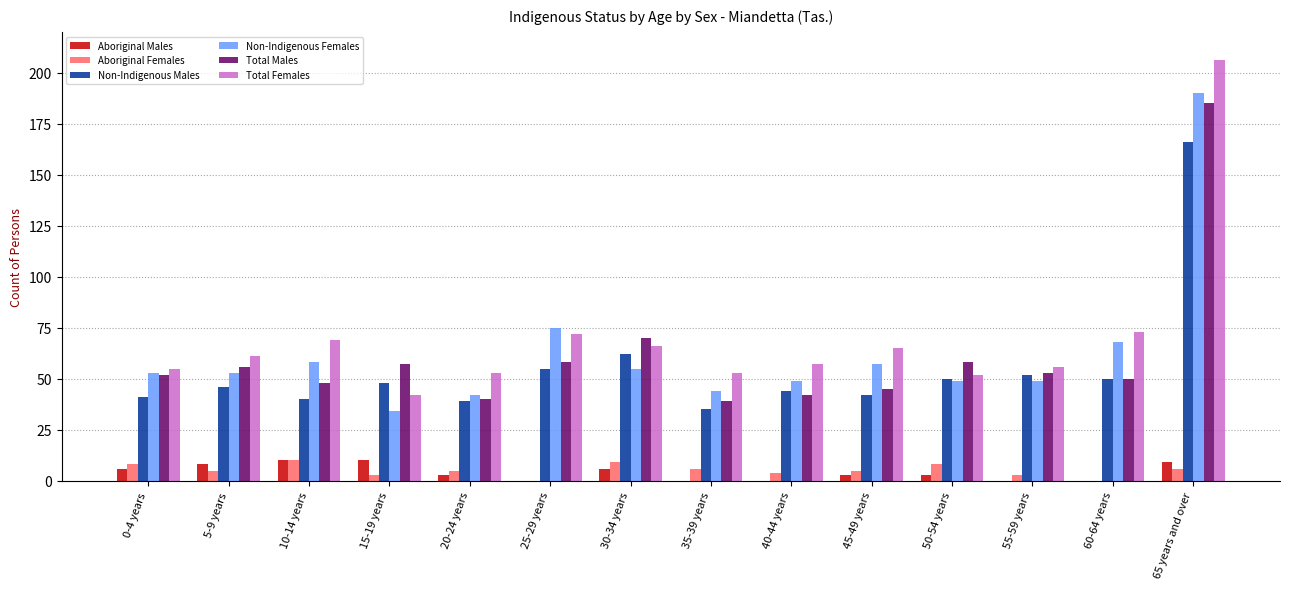

Reading left to right, what are all the values shown in this chart?

Aboriginal Males: 0-4 years=6	5-9 years=8	10-14 years=10	15-19 years=10	20-24 years=3	25-29 years=0	30-34 years=6	35-39 years=0	40-44 years=0	45-49 years=3	50-54 years=3	55-59 years=0	60-64 years=0	65 years and over=9
Aboriginal Females: 0-4 years=8	5-9 years=5	10-14 years=10	15-19 years=3	20-24 years=5	25-29 years=0	30-34 years=9	35-39 years=6	40-44 years=4	45-49 years=5	50-54 years=8	55-59 years=3	60-64 years=0	65 years and over=6
Non-Indigenous Males: 0-4 years=41	5-9 years=46	10-14 years=40	15-19 years=48	20-24 years=39	25-29 years=55	30-34 years=62	35-39 years=35	40-44 years=44	45-49 years=42	50-54 years=50	55-59 years=52	60-64 years=50	65 years and over=166
Non-Indigenous Females: 0-4 years=53	5-9 years=53	10-14 years=58	15-19 years=34	20-24 years=42	25-29 years=75	30-34 years=55	35-39 years=44	40-44 years=49	45-49 years=57	50-54 years=49	55-59 years=49	60-64 years=68	65 years and over=190
Total Males: 0-4 years=52	5-9 years=56	10-14 years=48	15-19 years=57	20-24 years=40	25-29 years=58	30-34 years=70	35-39 years=39	40-44 years=42	45-49 years=45	50-54 years=58	55-59 years=53	60-64 years=50	65 years and over=185
Total Females: 0-4 years=55	5-9 years=61	10-14 years=69	15-19 years=42	20-24 years=53	25-29 years=72	30-34 years=66	35-39 years=53	40-44 years=57	45-49 years=65	50-54 years=52	55-59 years=56	60-64 years=73	65 years and over=206